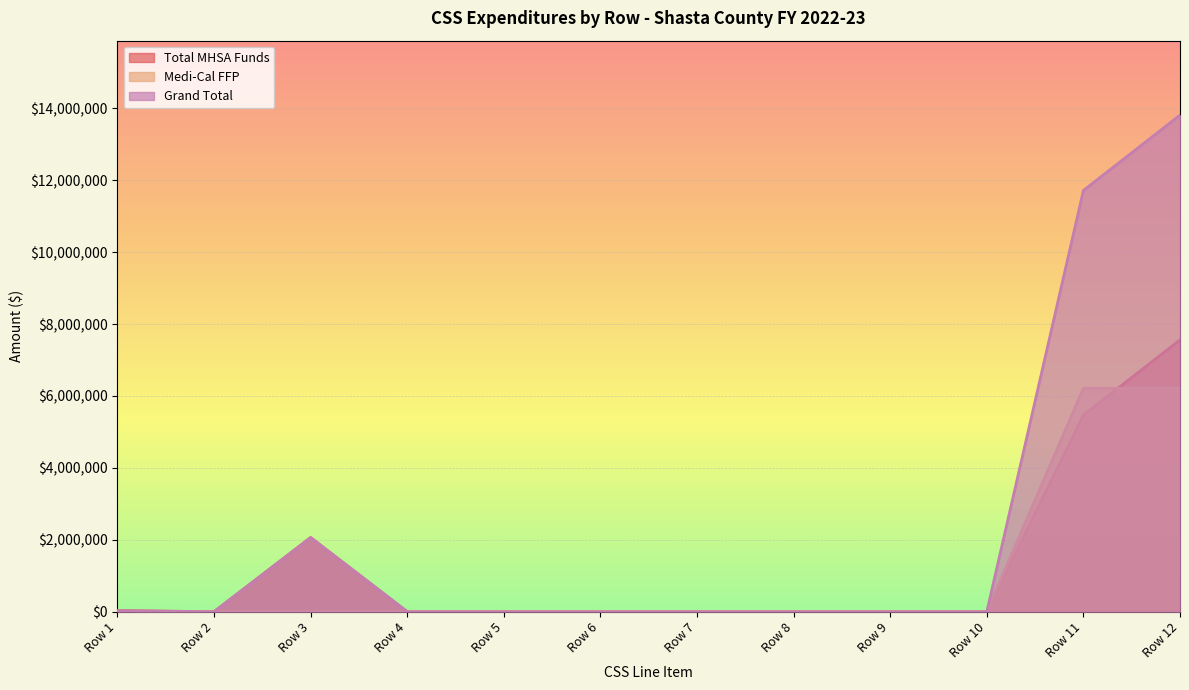

What is the sum of the Total MHSA Funds values at Row 12 and Row 9?

7560889